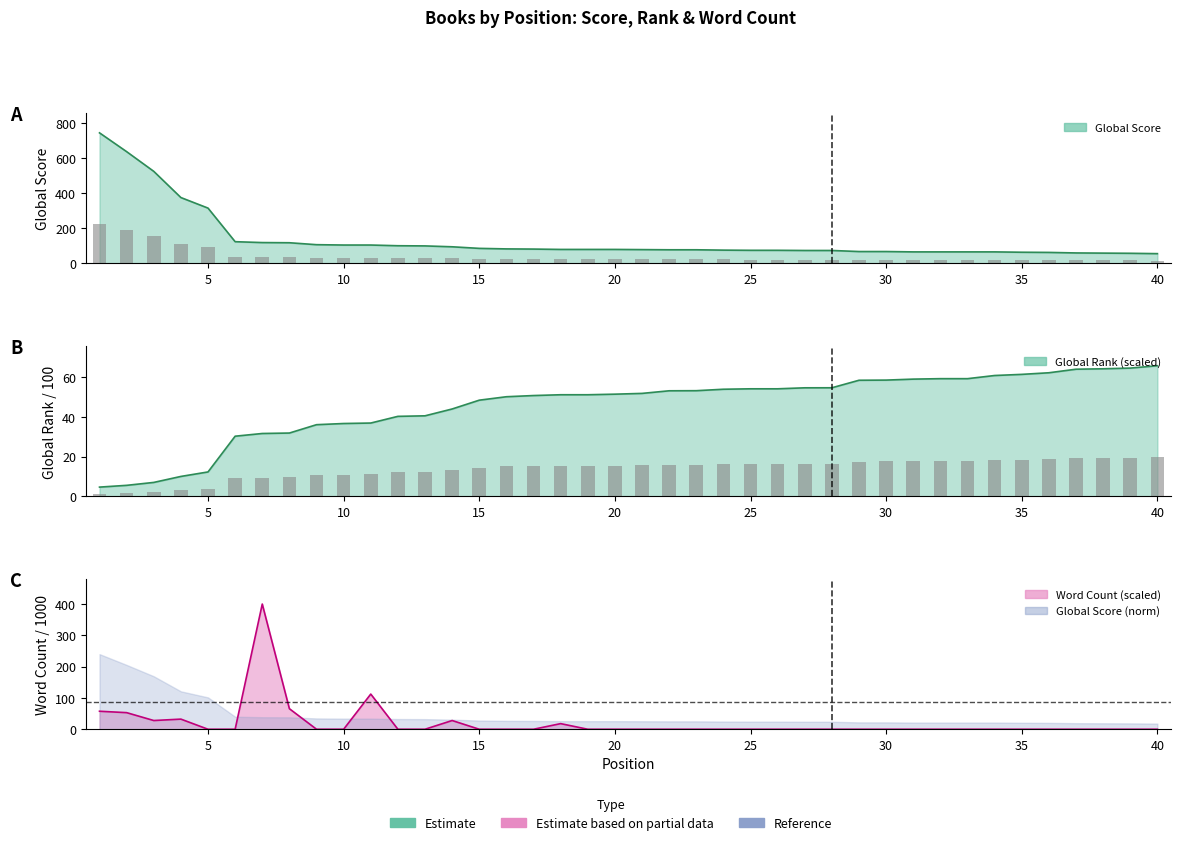

Between 14 and 38, which is larger?

14